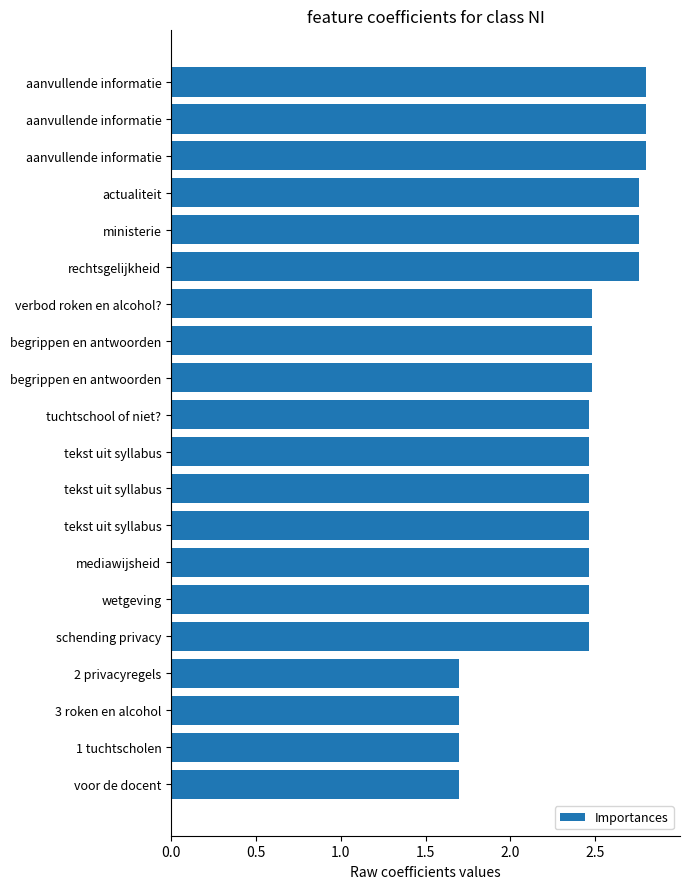

What is the smallest value displayed?

1.7